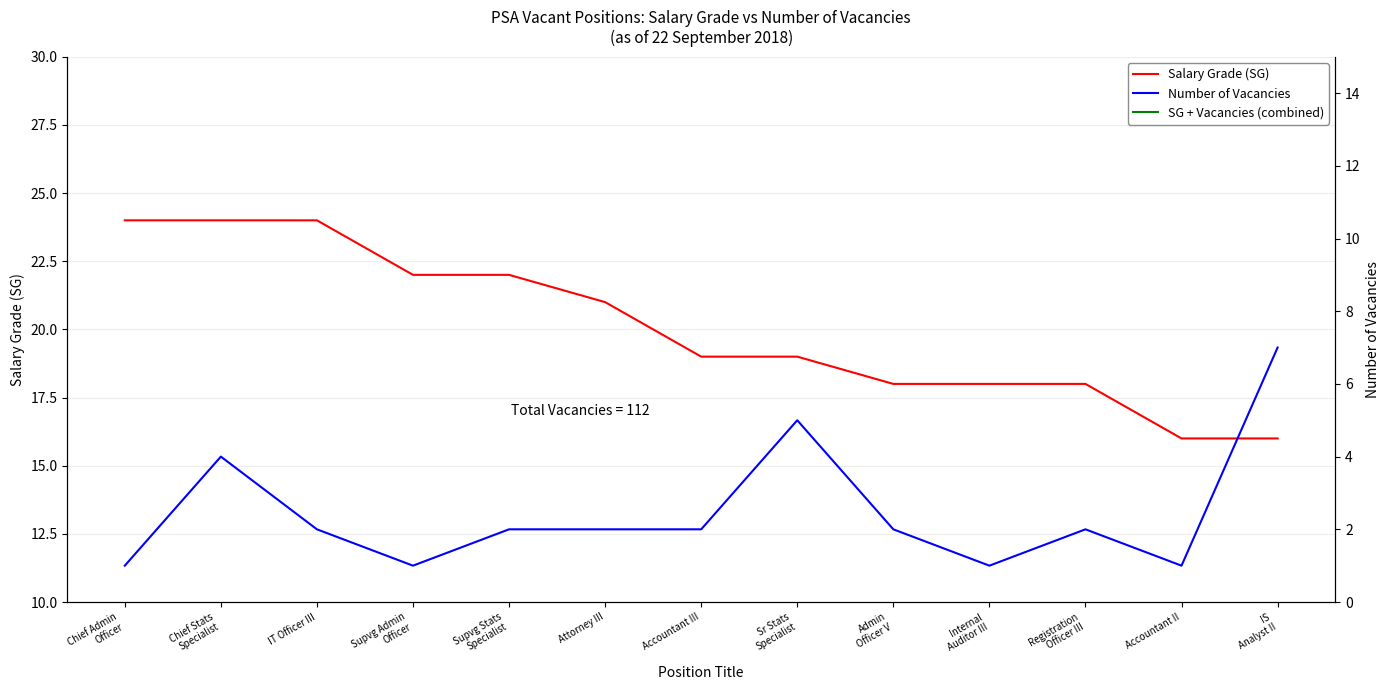

Which category has the lowest value across all series?

Chief Admin
Officer